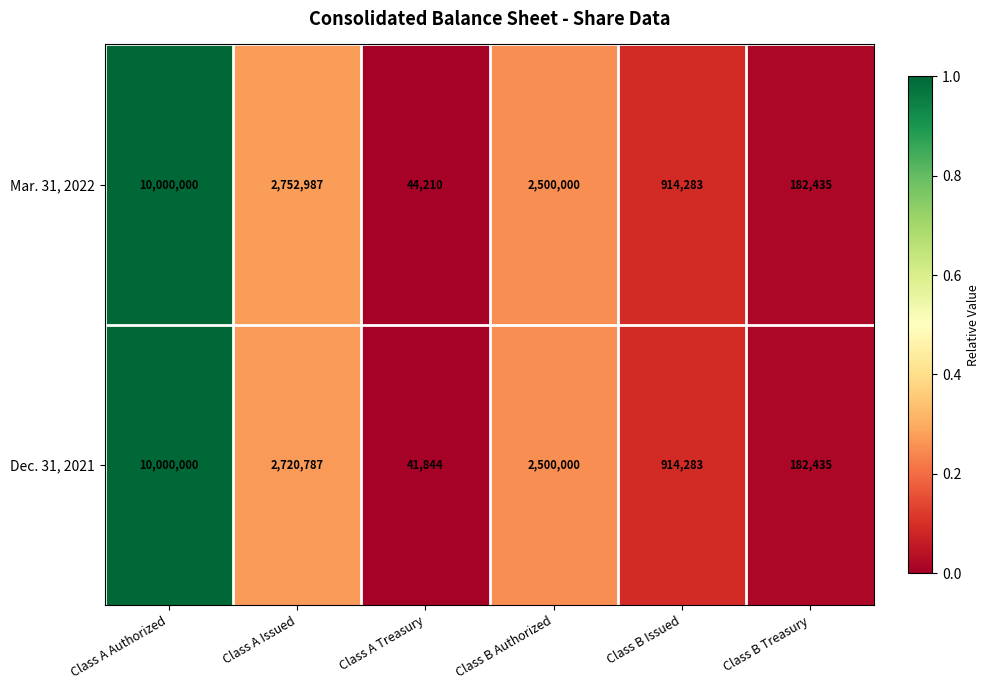

Rank the series by their average value, from lowest to highest.

Dec. 31, 2021, Mar. 31, 2022